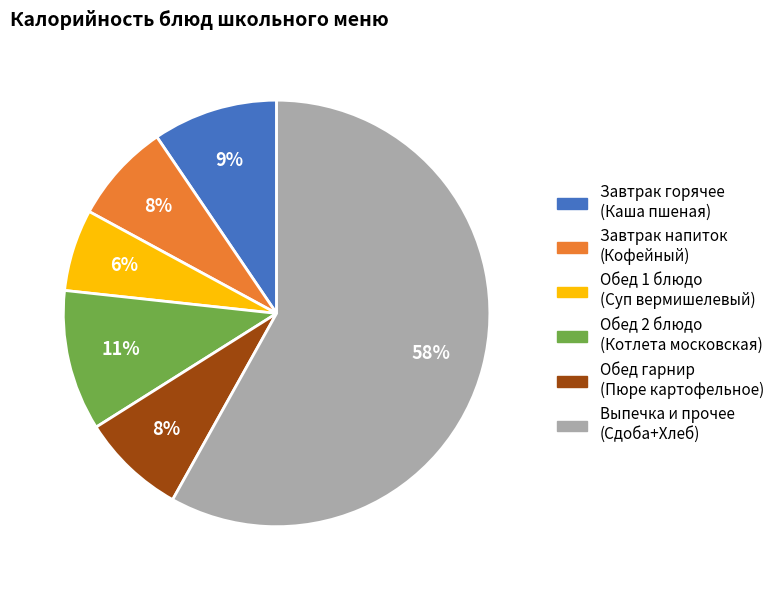

Is there any slice that represents more than half of the pie?

Yes